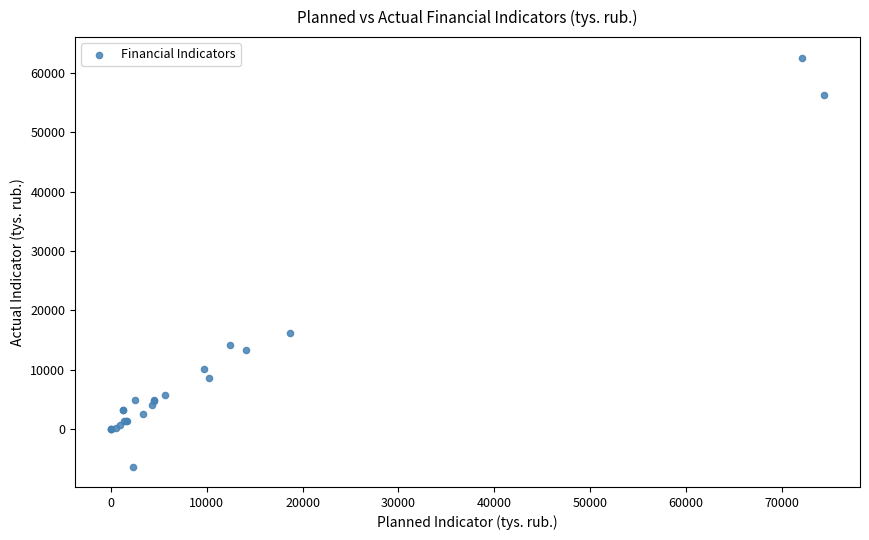

What Y value in the scatter plot is closest to 28134?

16187.2